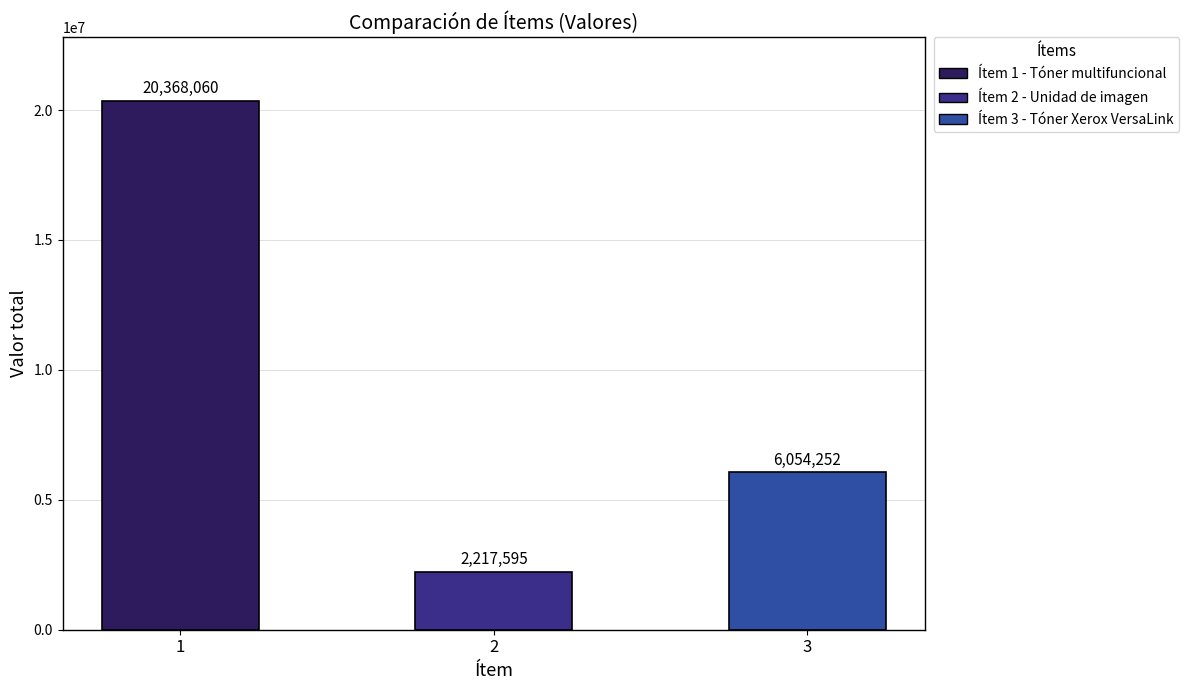

What is the smallest value displayed?

2217595